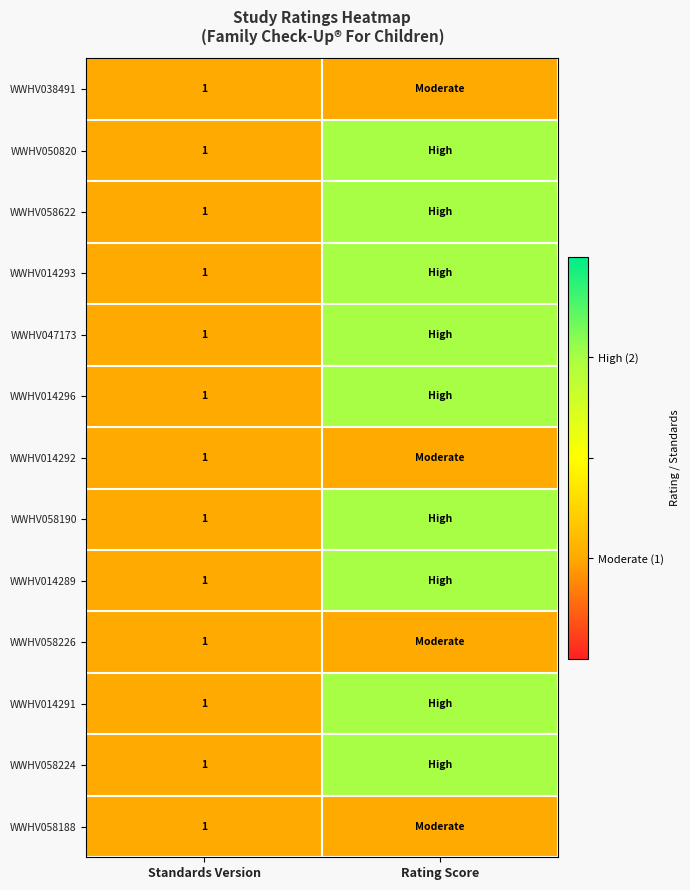

The value of WWHV047173 at Standards Version is 1. True or false?

True